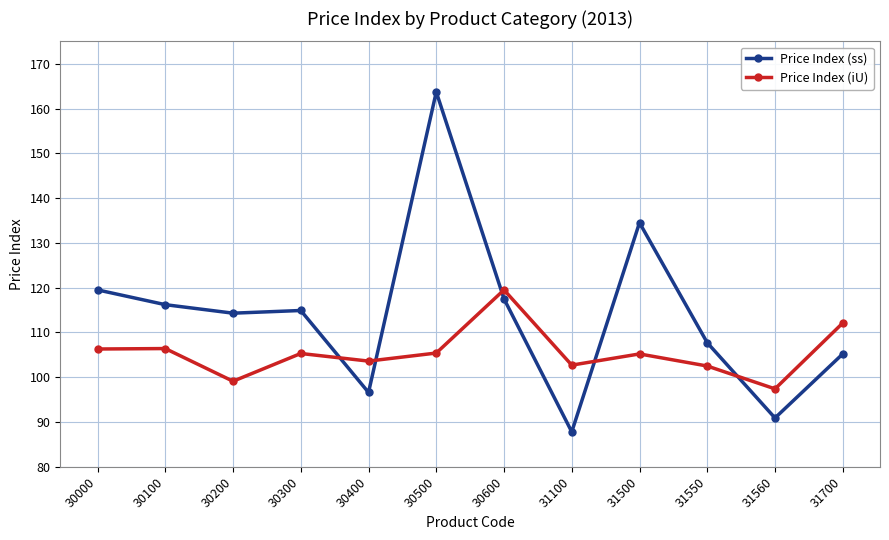

Which series changed the most between 30000 and 31560?

Price Index (ss)